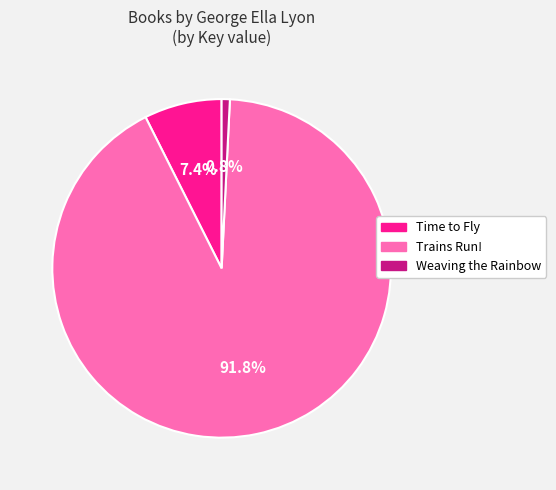

The Time to Fly slice represents 7% of the pie. True or false?

True